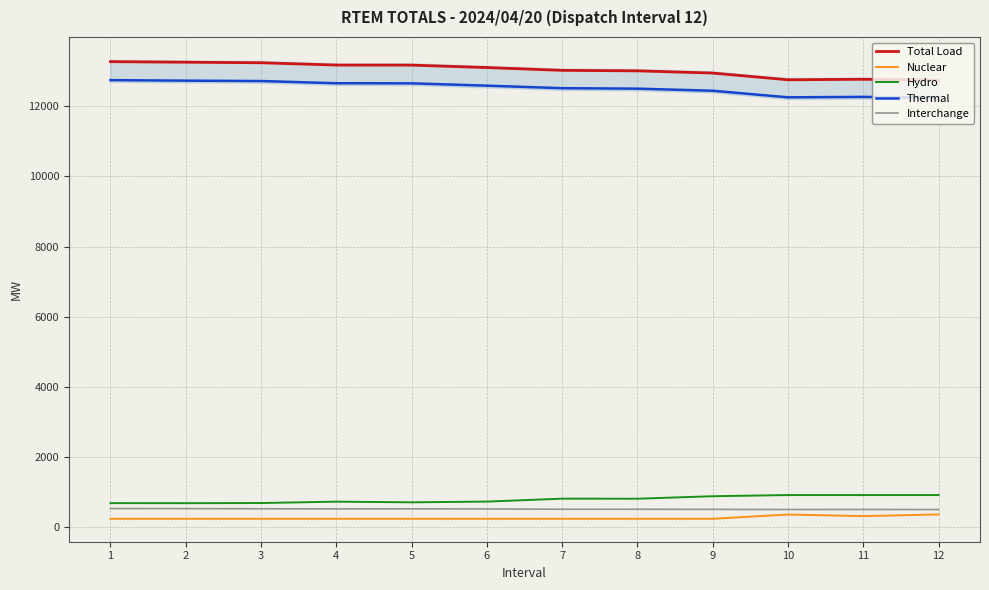

True or false: Thermal has more than 0 interior local peaks.

True